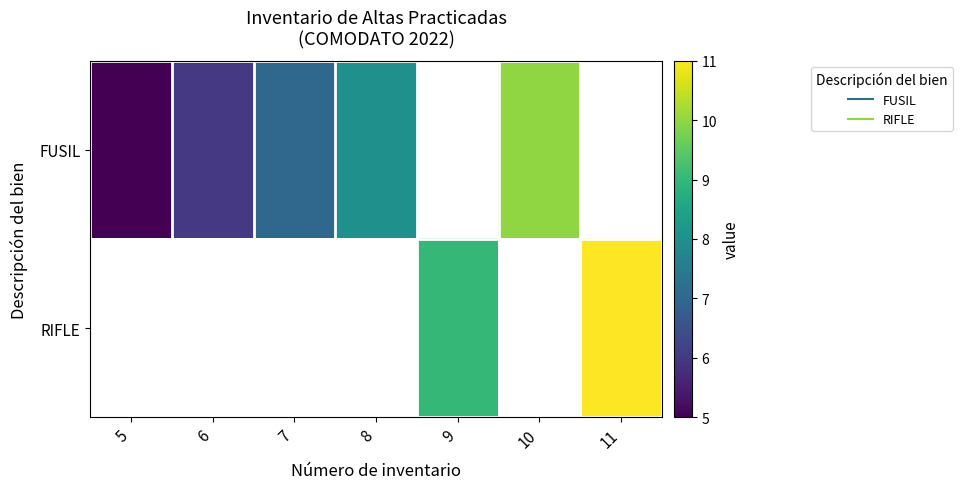

Which label corresponds to the largest value in the chart?

11